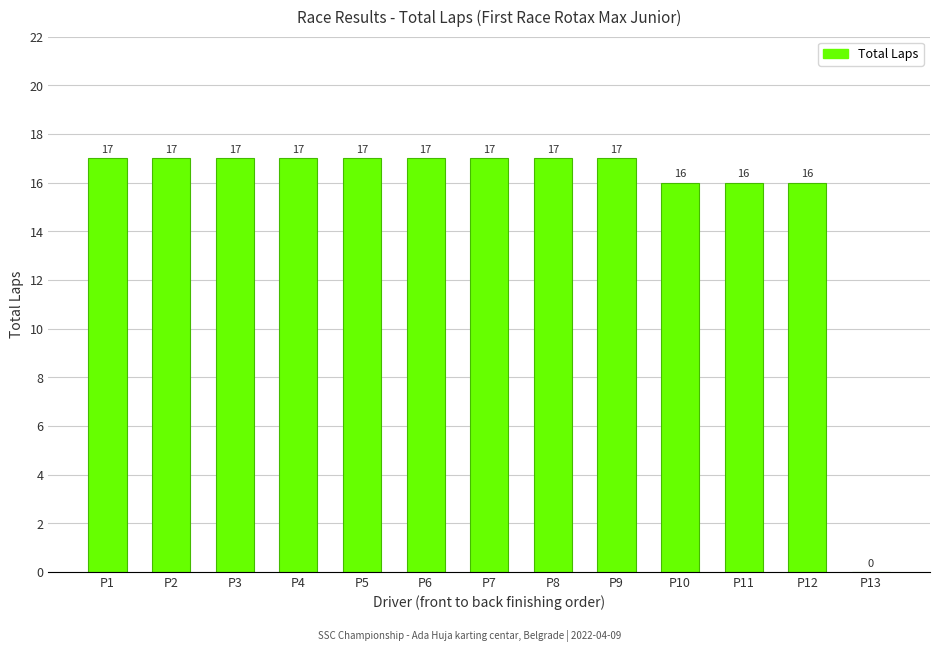

What is the maximum value shown in the chart?

17